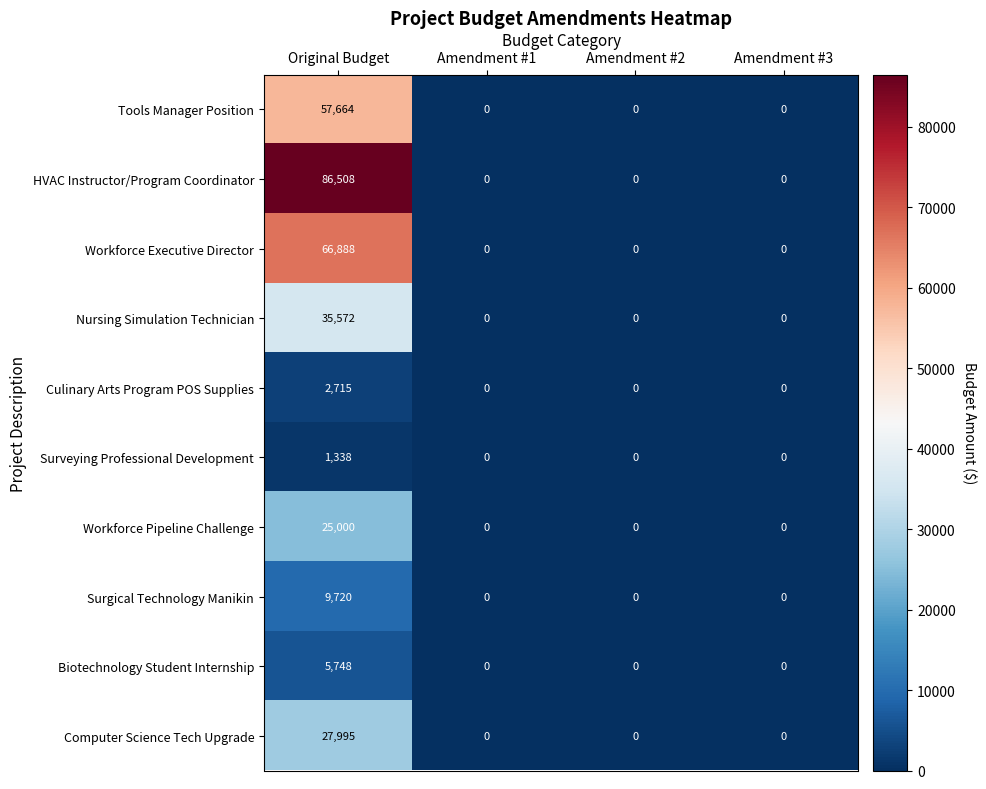

Which series has the largest range (max minus min)?

HVAC Instructor/Program Coordinator